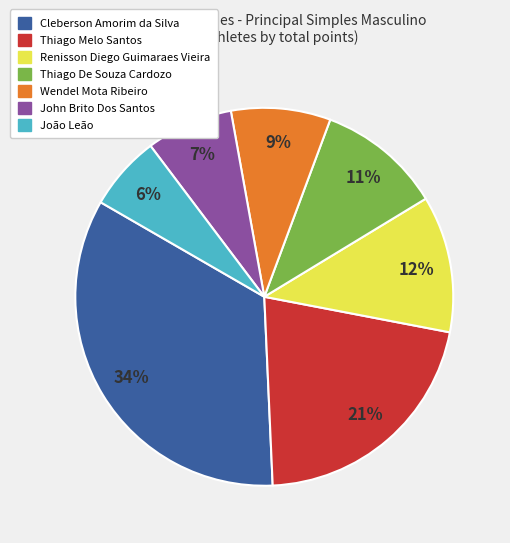

Does John Brito Dos Santos account for over 50% of the chart?

No